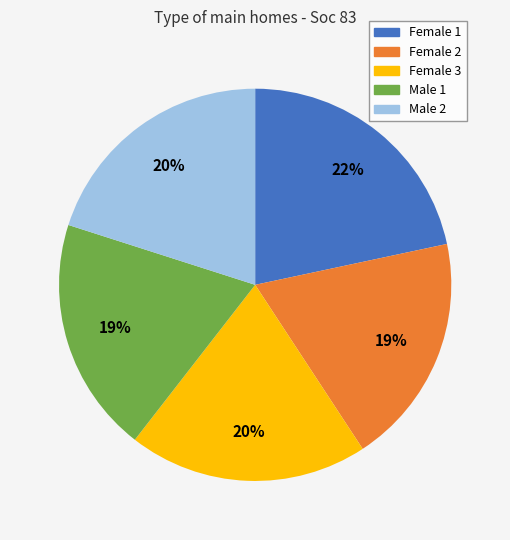

True or false: Female 1 accounts for 13% of the total.

False